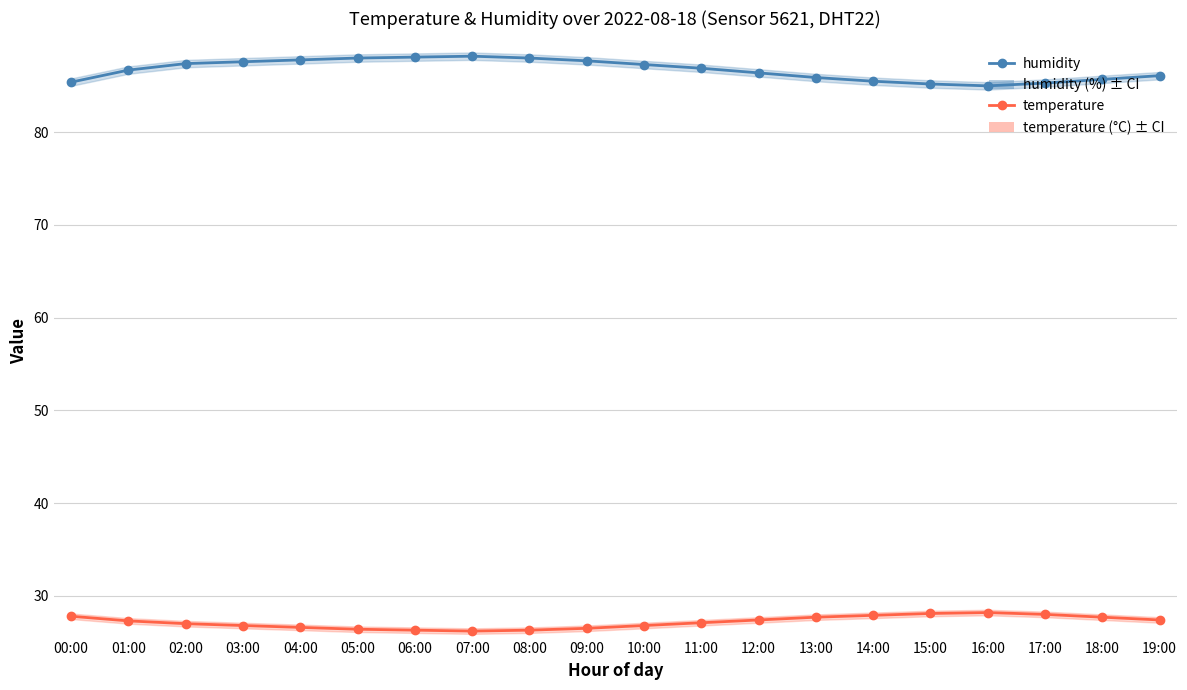

At which label is humidity closest to 86?

13:00